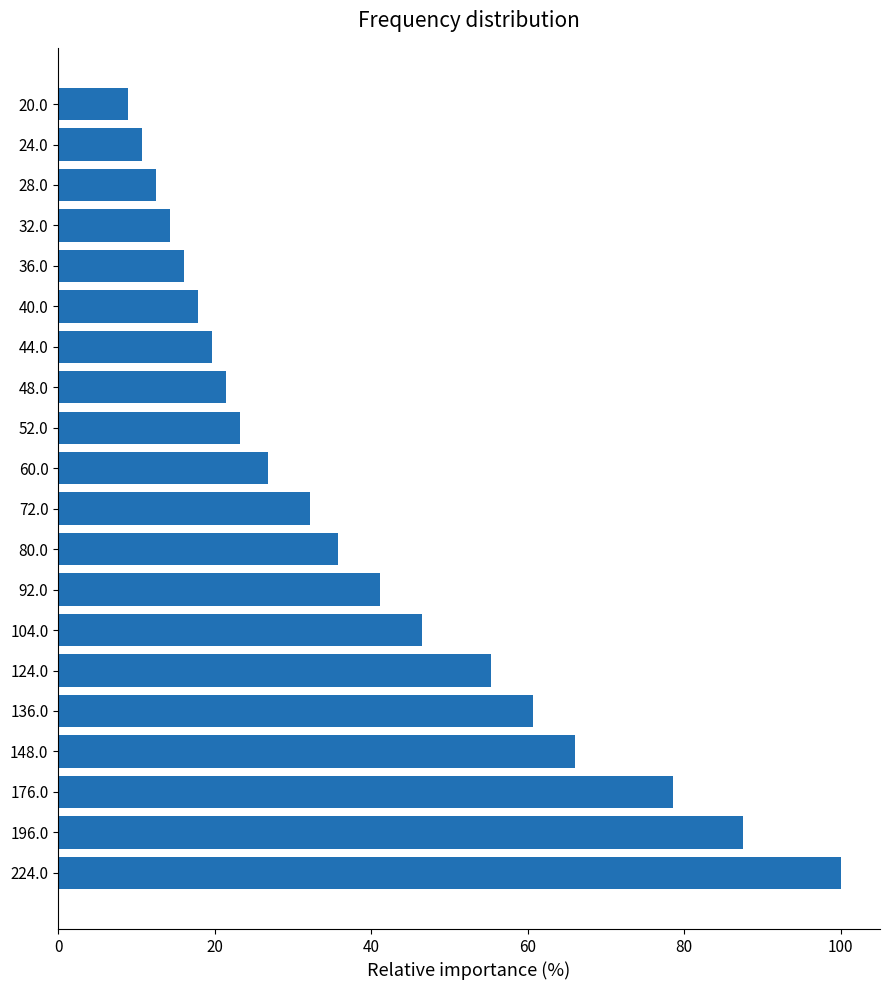

What position from the bottom is 40.0?

15